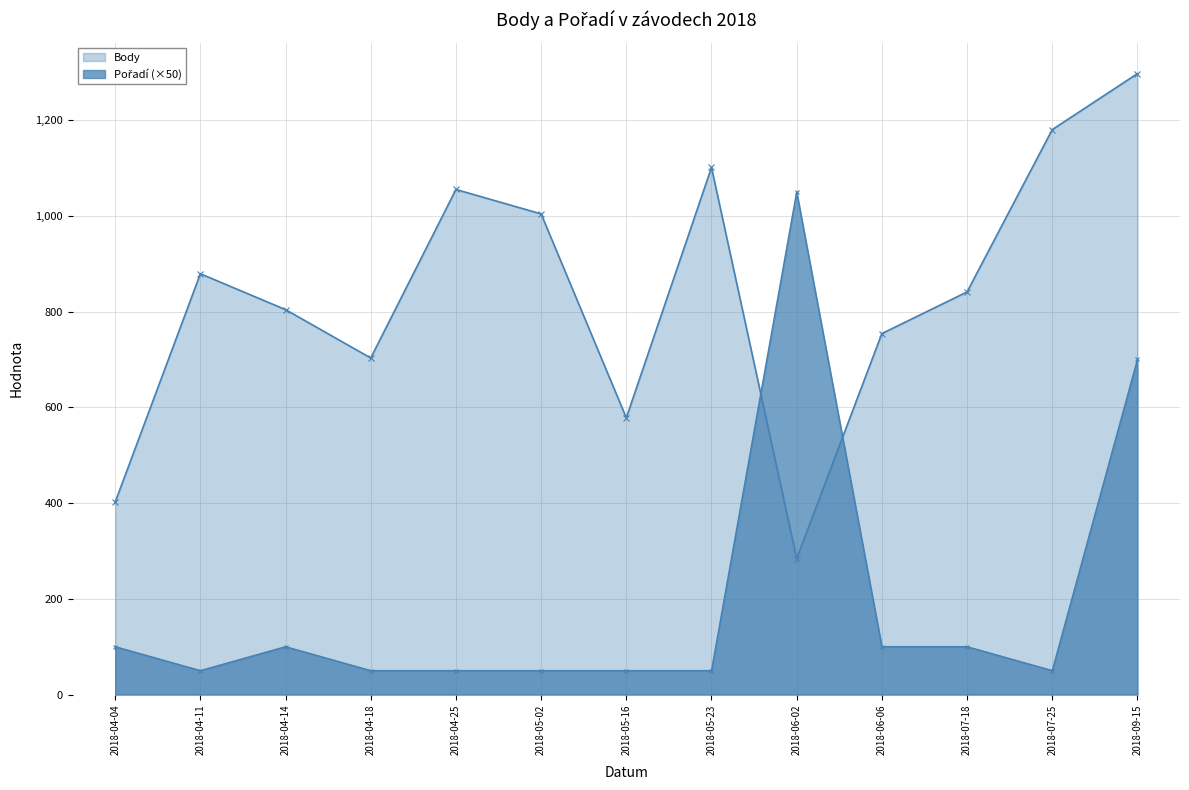

How many lines are shown in the chart?

2